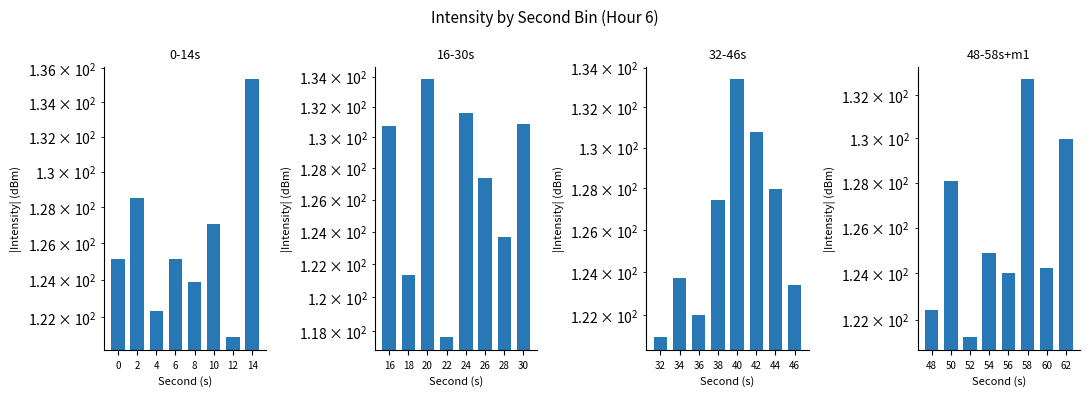

What is the value of the 16-30s bar at the 3rd from the left?

133.8